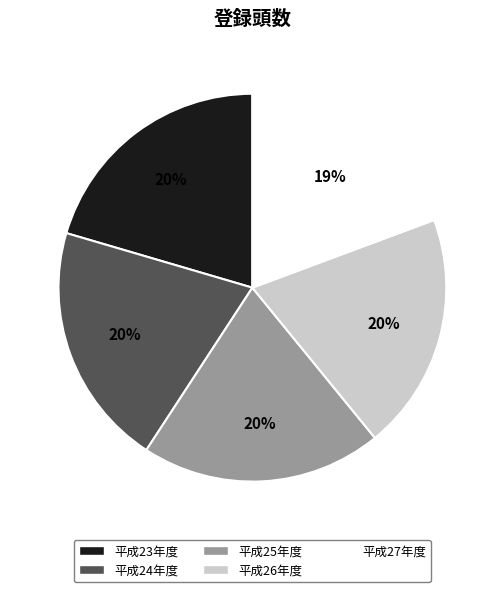

To the nearest percent, what is the combined percentage of 平成27年度 and 平成26年度?

39%